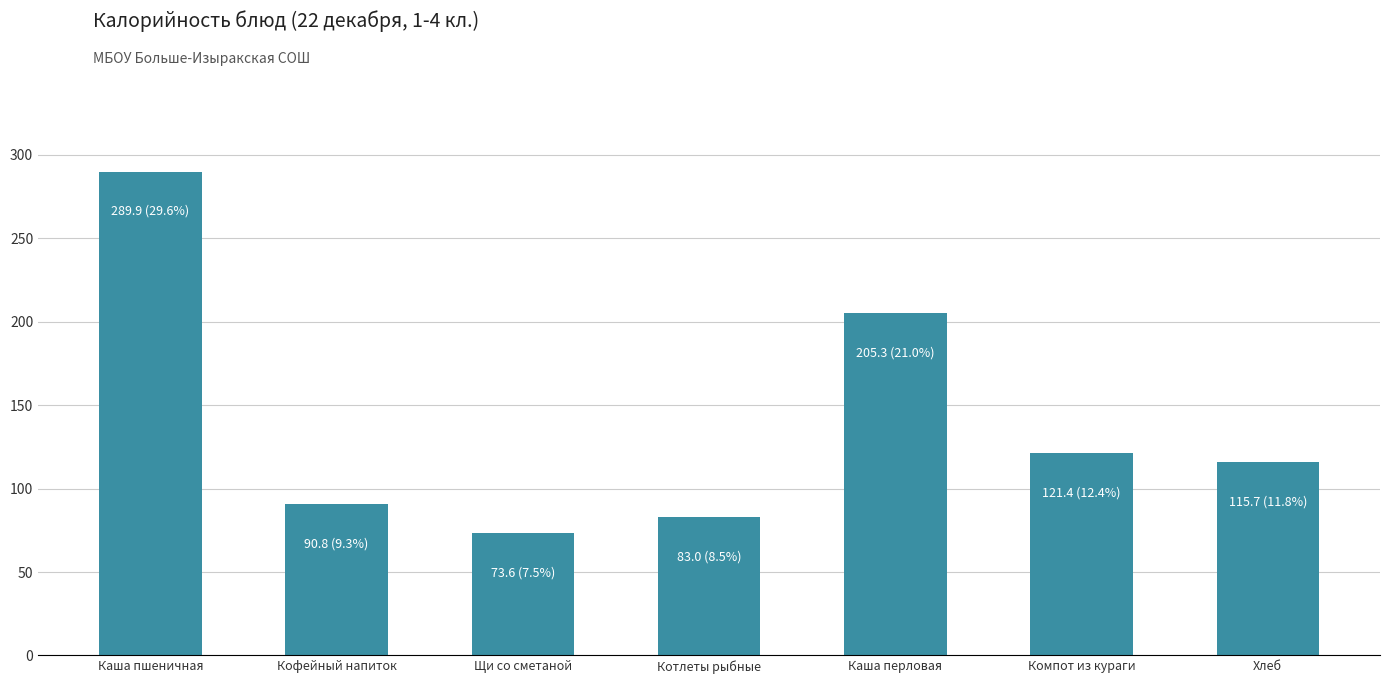

Are the bars horizontal?

No